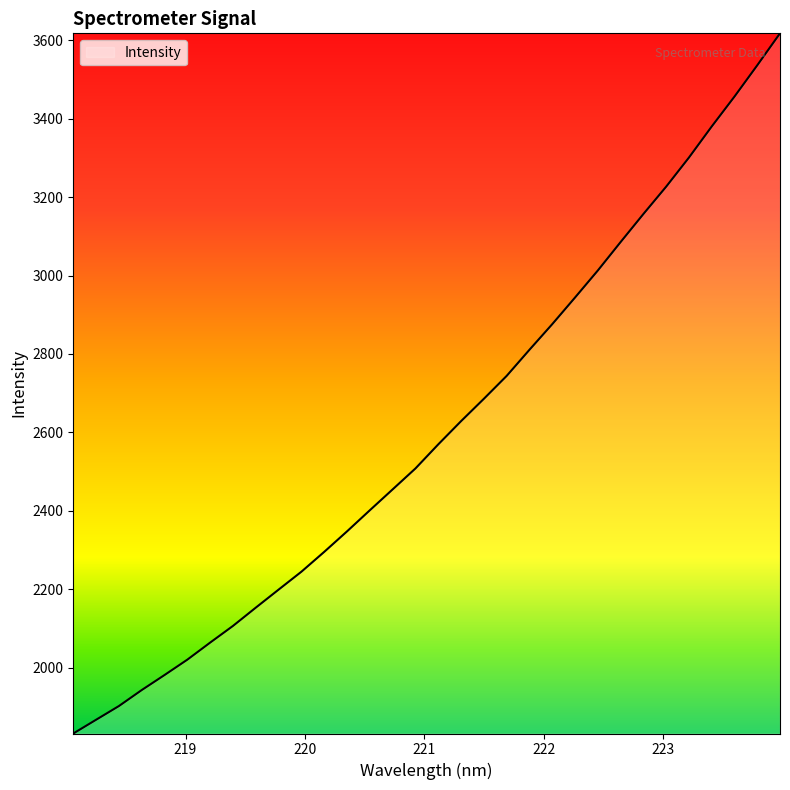

How many series are shown in this chart?

1